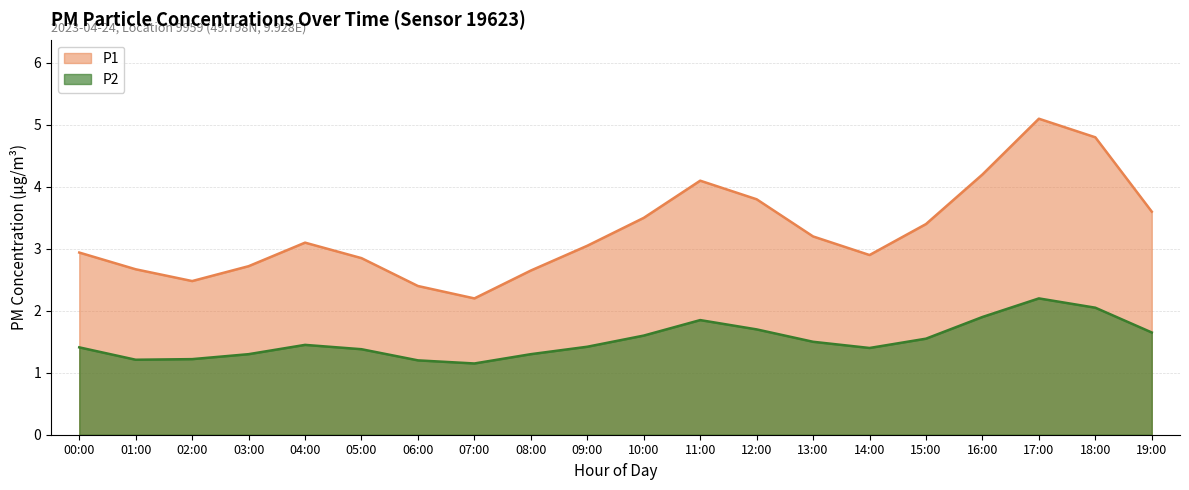

At 12:00, list the series in order from largest to smallest.

P1, P2